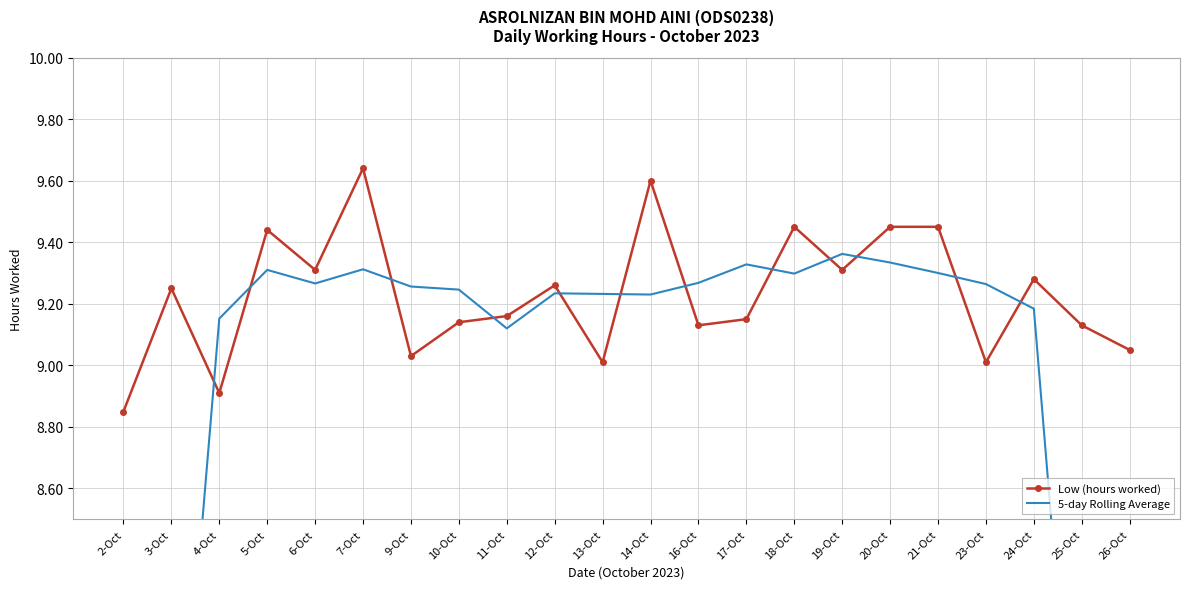

Which series has the widest spread of values?

5-day Rolling Average